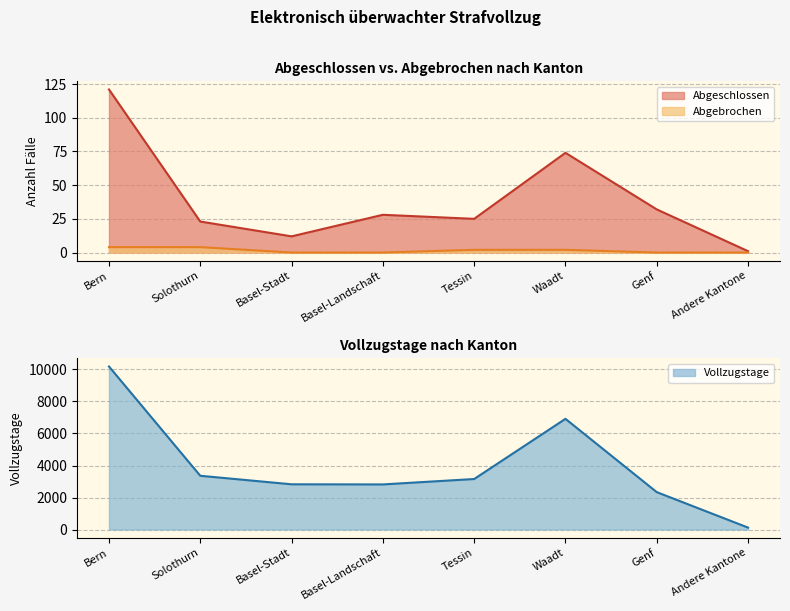

At which label is Vollzugstage closest to 5153?

Waadt